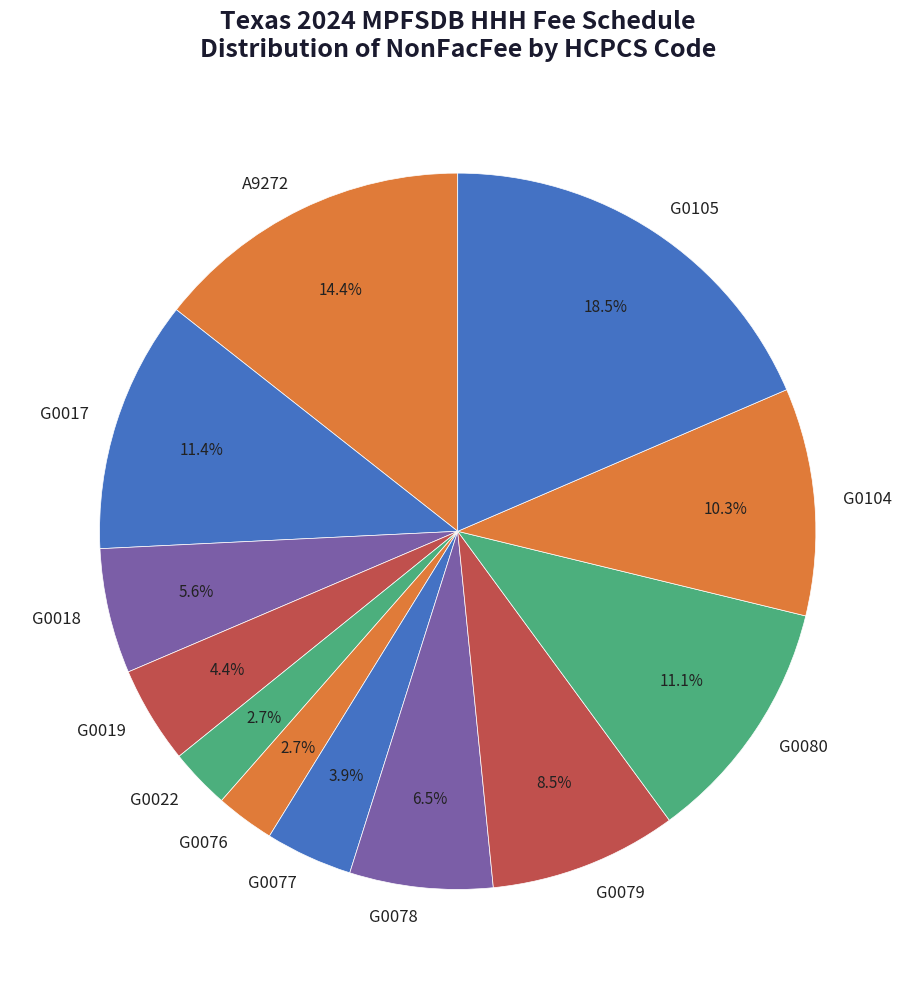

Between G0019 and G0017, which is larger?

G0017